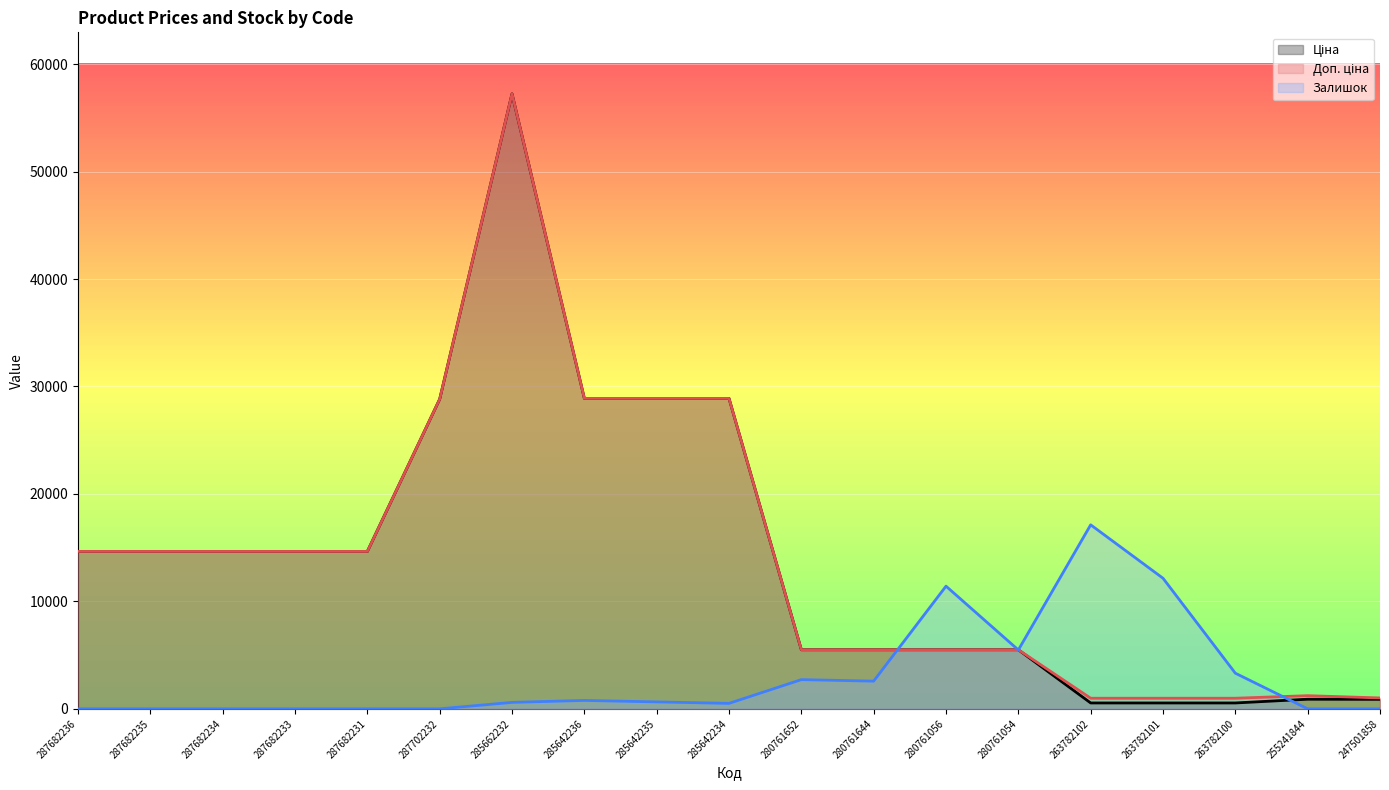

What is the sum of all Ціна values?

271383.4